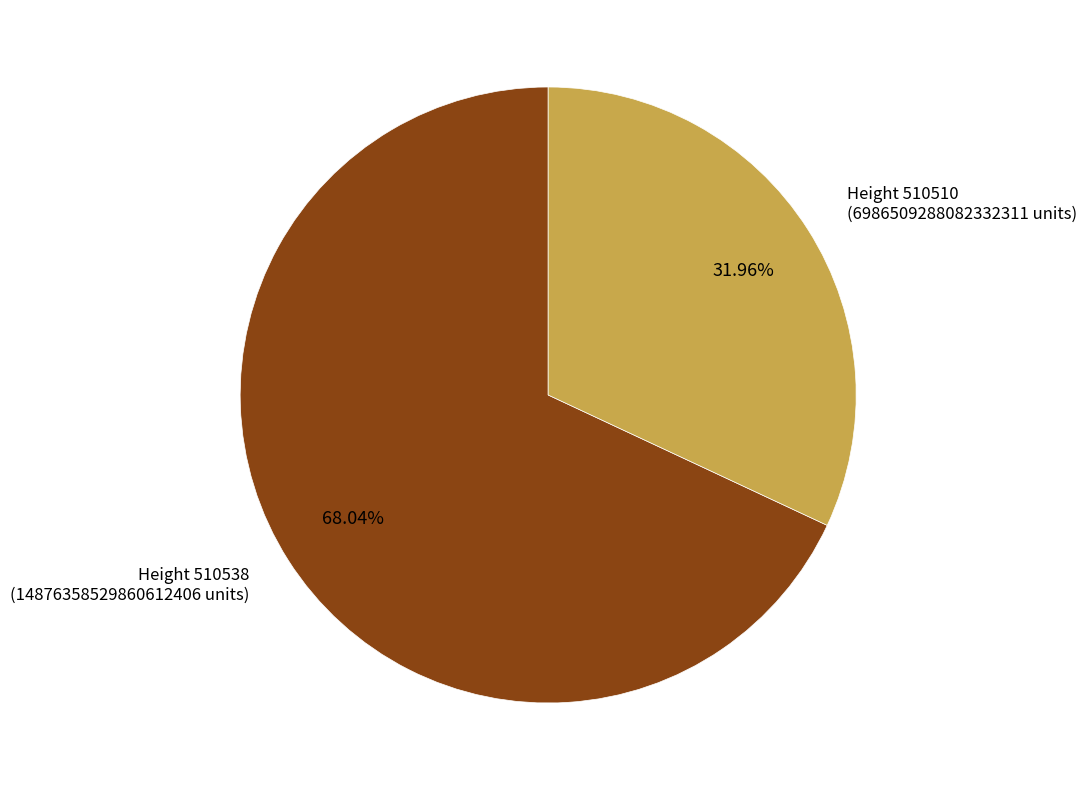

Is there any slice that represents more than half of the pie?

Yes